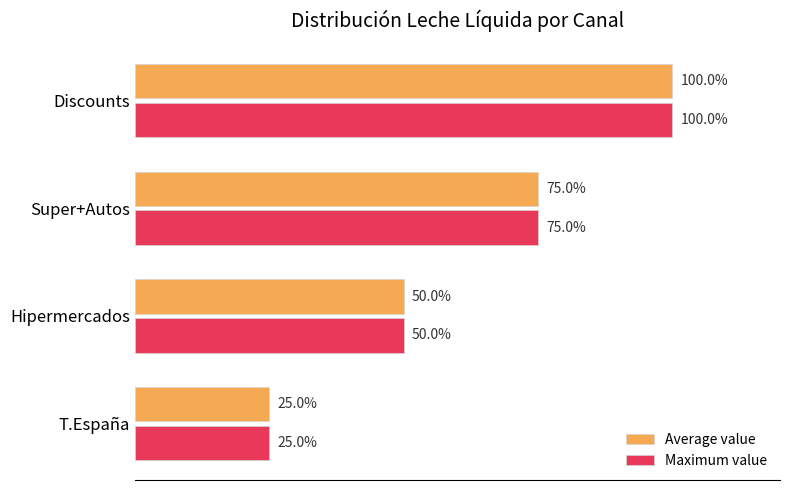

At which category is the sum across all series the highest?

Discounts